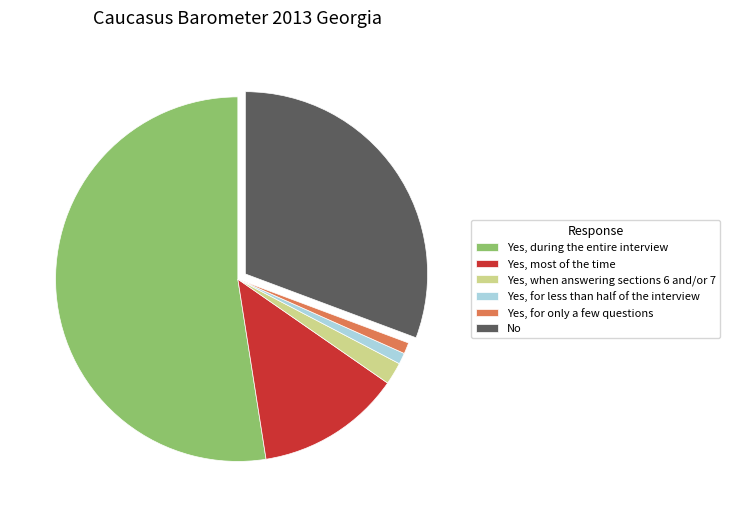

Is the sum of Yes, for only a few questions and No greater than half?

No